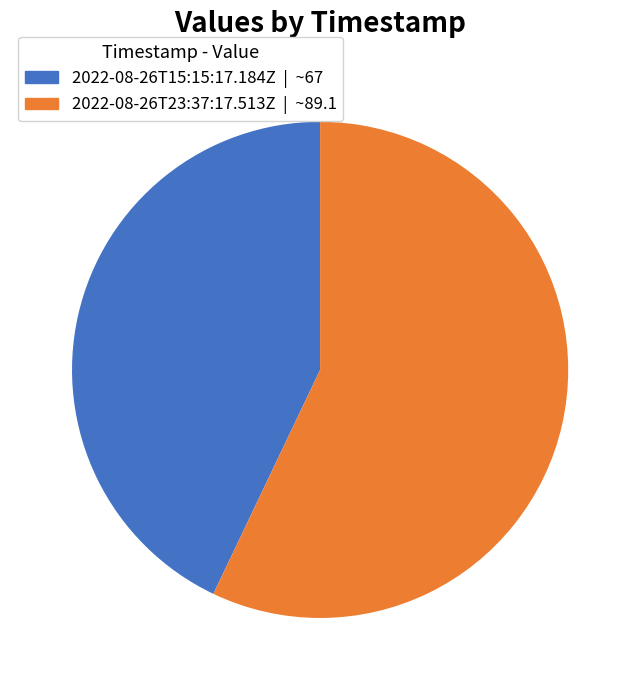

Does any single category account for the majority?

Yes